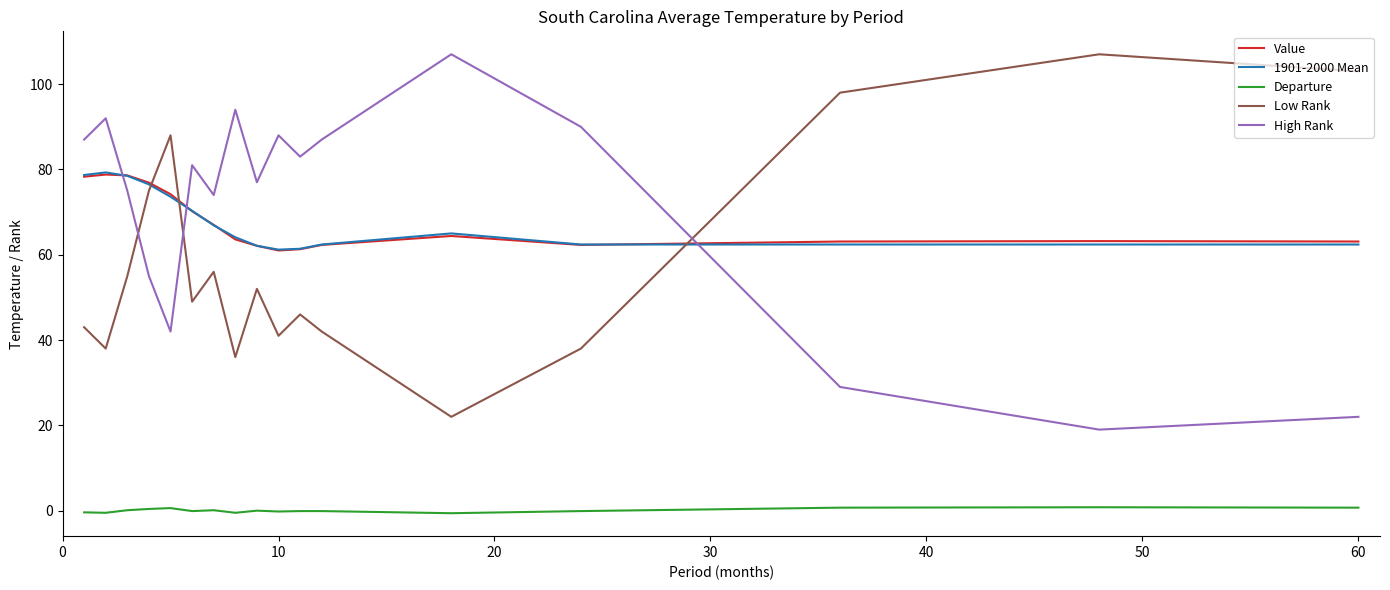

How many times do High Rank and 1901-2000 Mean cross each other?

3